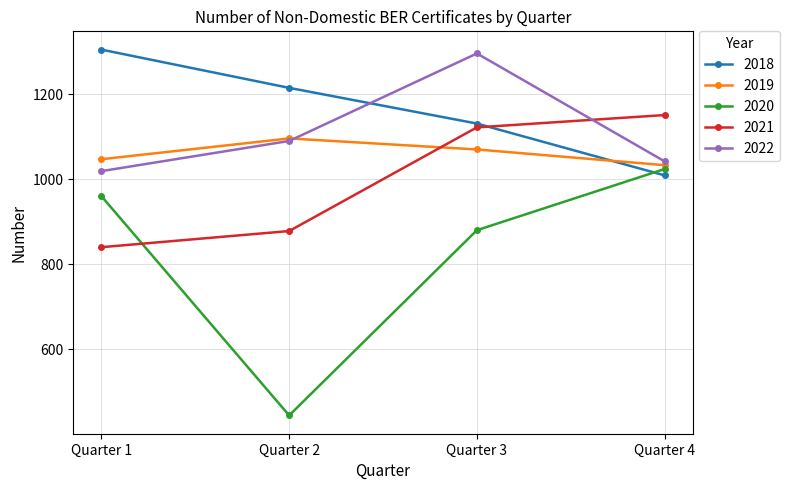

Reading right to left, what are all the values shown in this chart?

2018: 1009	1131	1215	1305
2019: 1033	1070	1096	1047
2020: 1024	880	444	960
2021: 1151	1122	878	840
2022: 1042	1296	1090	1019